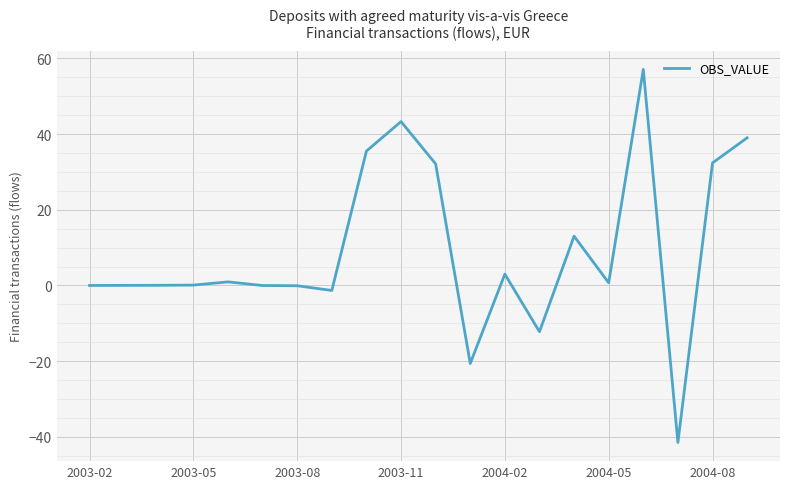

What is the difference between the maximum and minimum values?

98.6